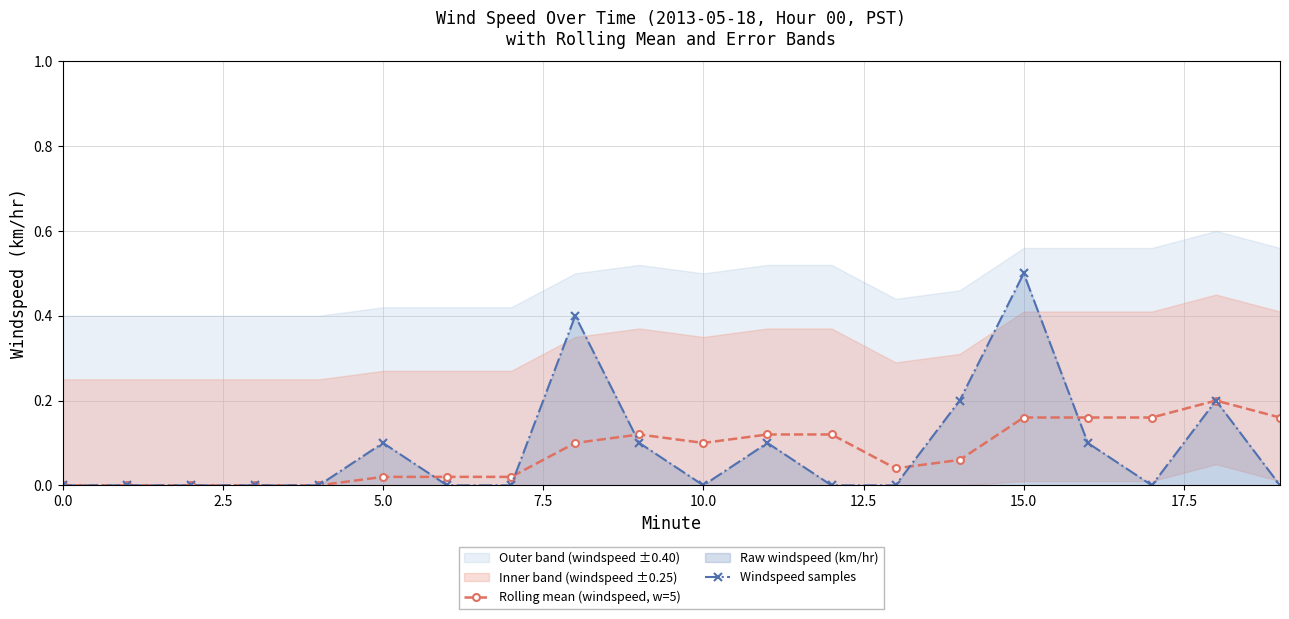

List the series in order of their peak value, highest first.

Windspeed samples, Rolling mean (windspeed, w=5)